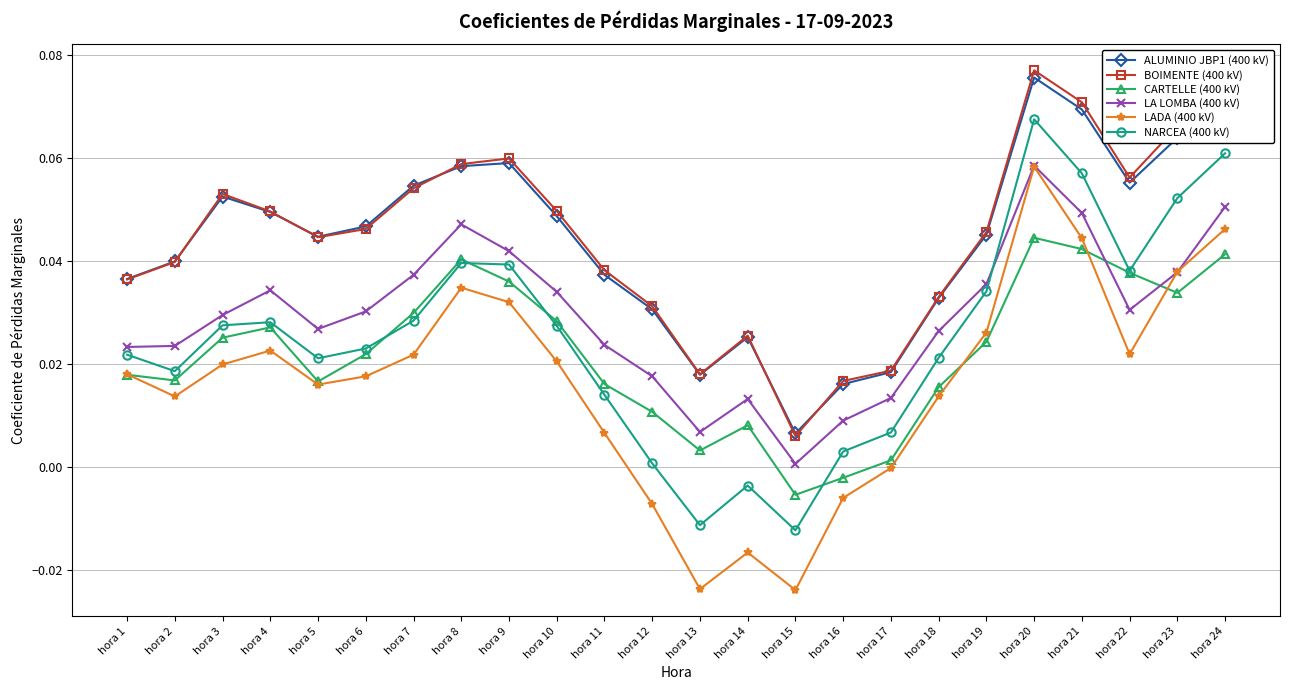

In ALUMINIO JBP1 (400 kV), how many points are higher than both neighbors (excluding endpoints)?

4